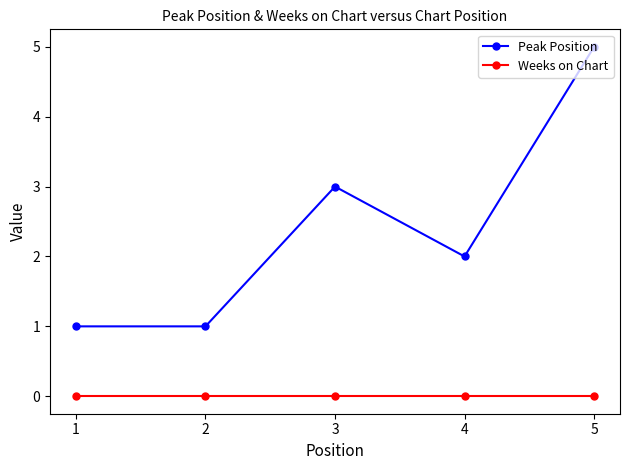

Does the chart display data point markers on the line(s)?

Yes